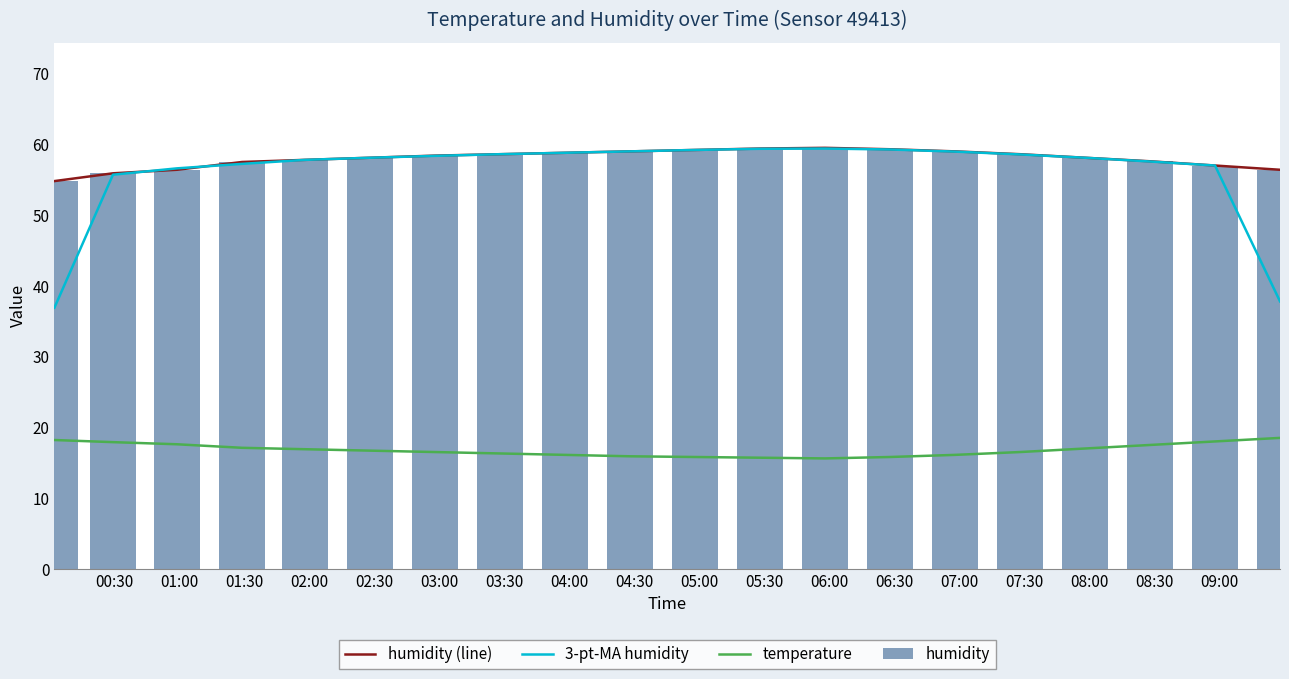

What is the difference between the second highest and minimum values in the humidity series?

4.6